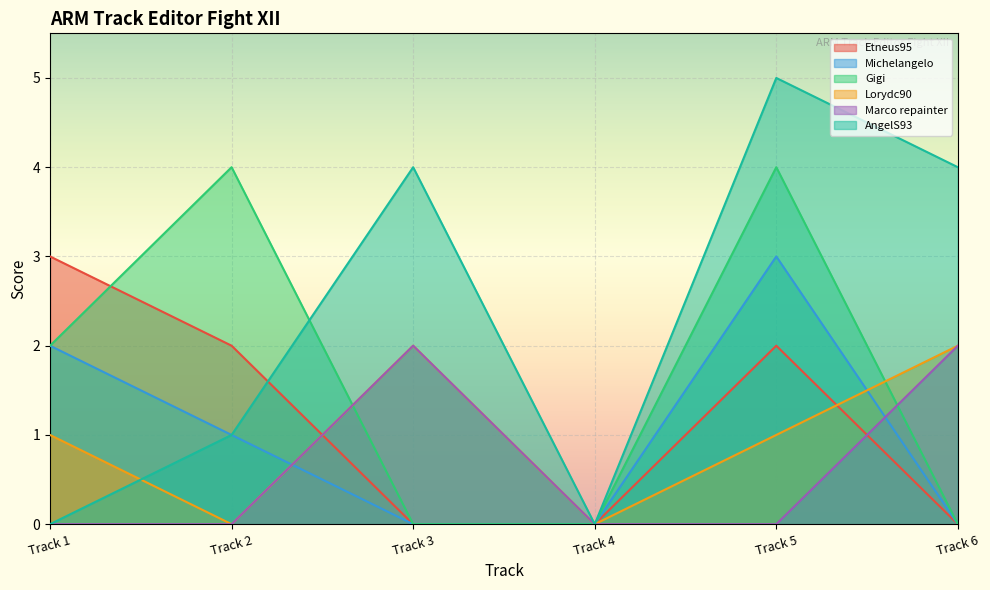

Where does the Etneus95 series first go above 2?

Track 1